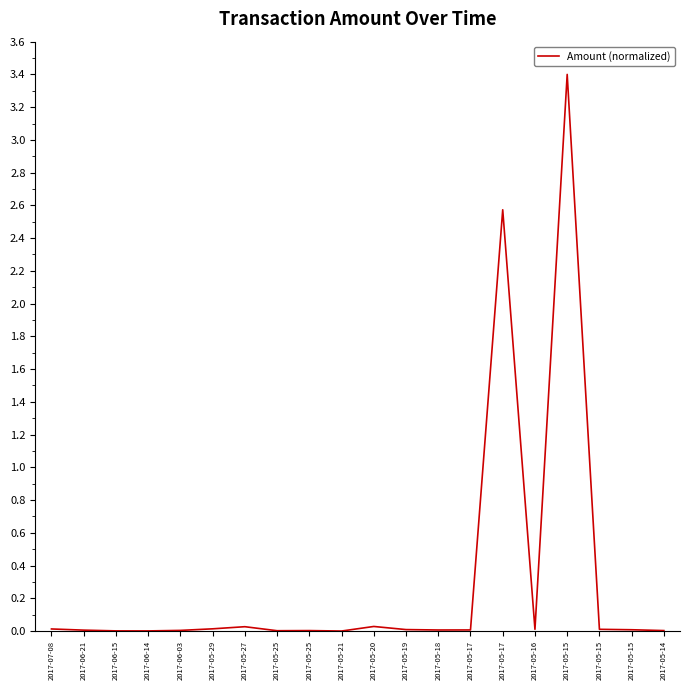

What is the difference between the second highest and second lowest values?

2.6